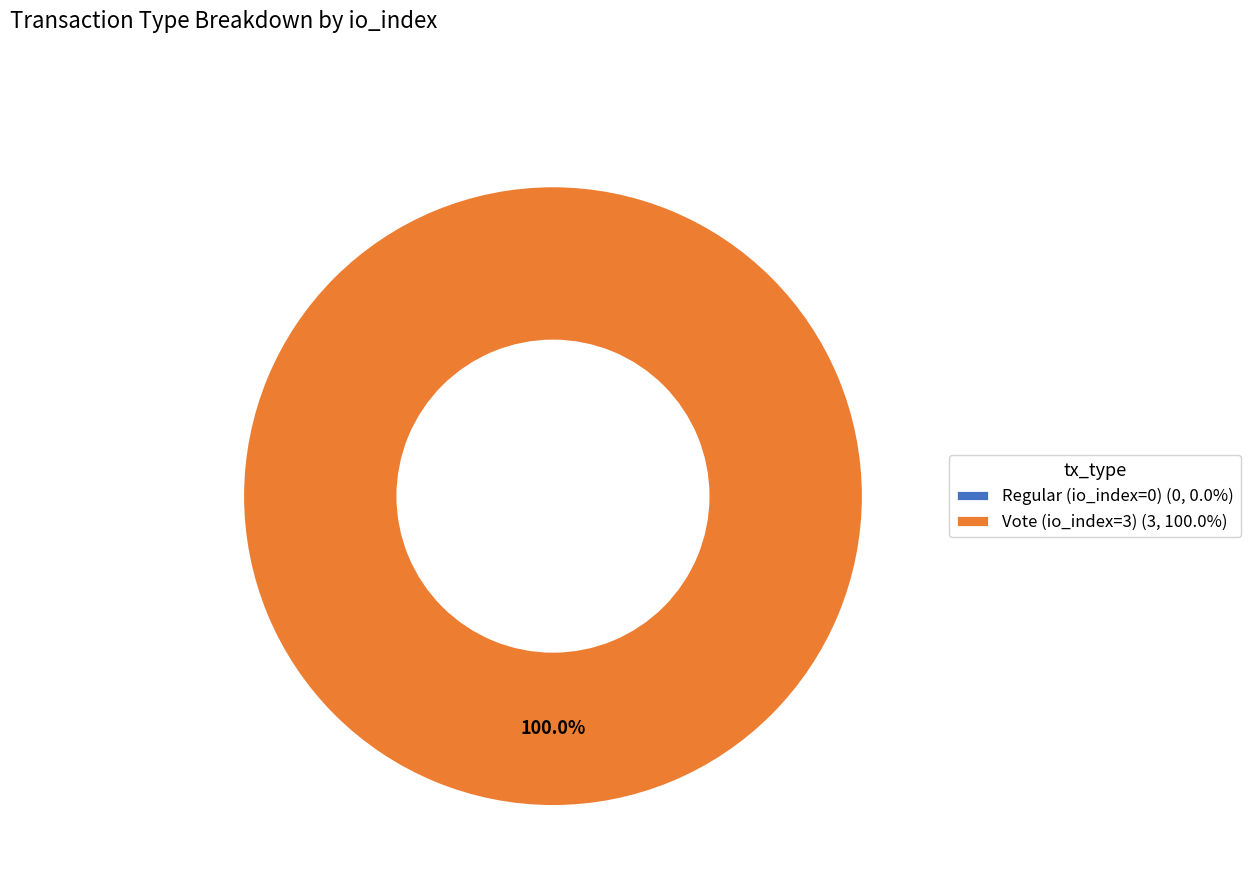

To the nearest percent, what is the difference between the largest and smallest slice percentages?

100%